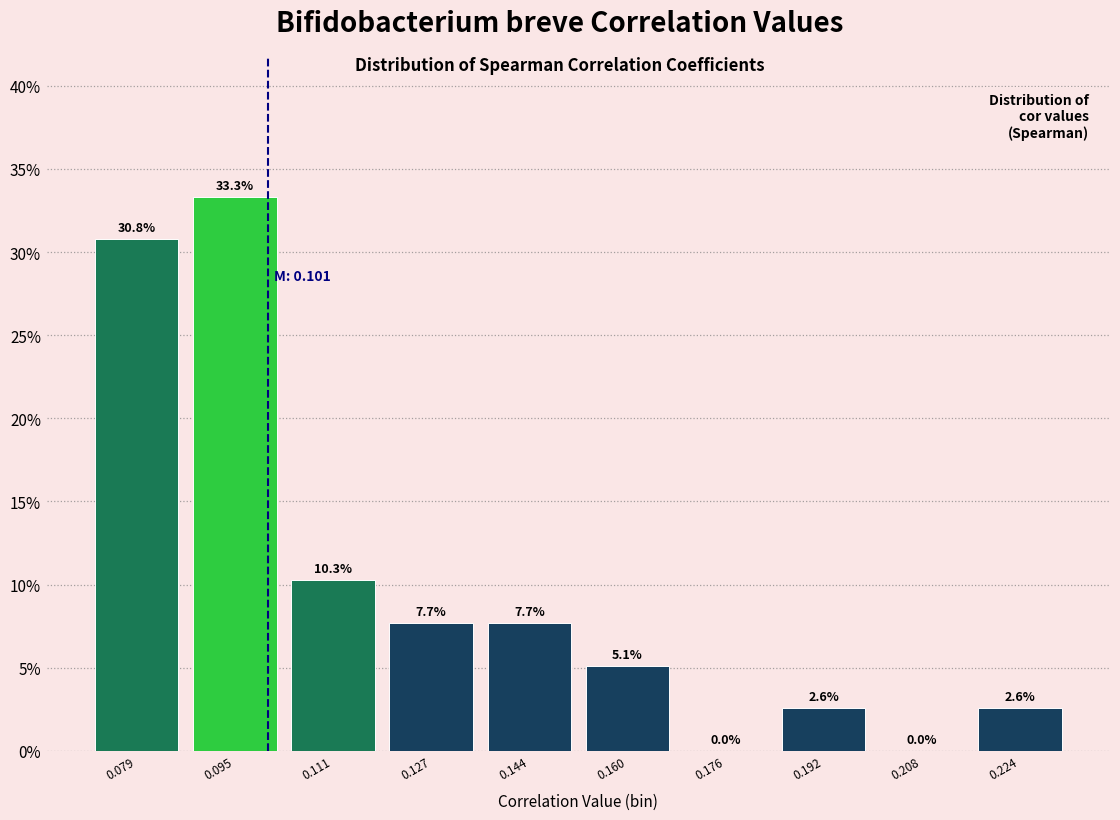

Reading left to right, list every bar in this chart as the range it spans on the x-axis followed by its height. The bar edges are not printed on the chart, so give them approximately, as read against the axis.

0.072 to 0.088: 30.8
0.088 to 0.104: 33.3
0.104 to 0.120: 10.3
0.120 to 0.136: 7.7
0.136 to 0.152: 7.7
0.152 to 0.168: 5.1
0.168 to 0.184: 0.0
0.184 to 0.200: 2.6
0.200 to 0.216: 0.0
0.216 to 0.232: 2.6